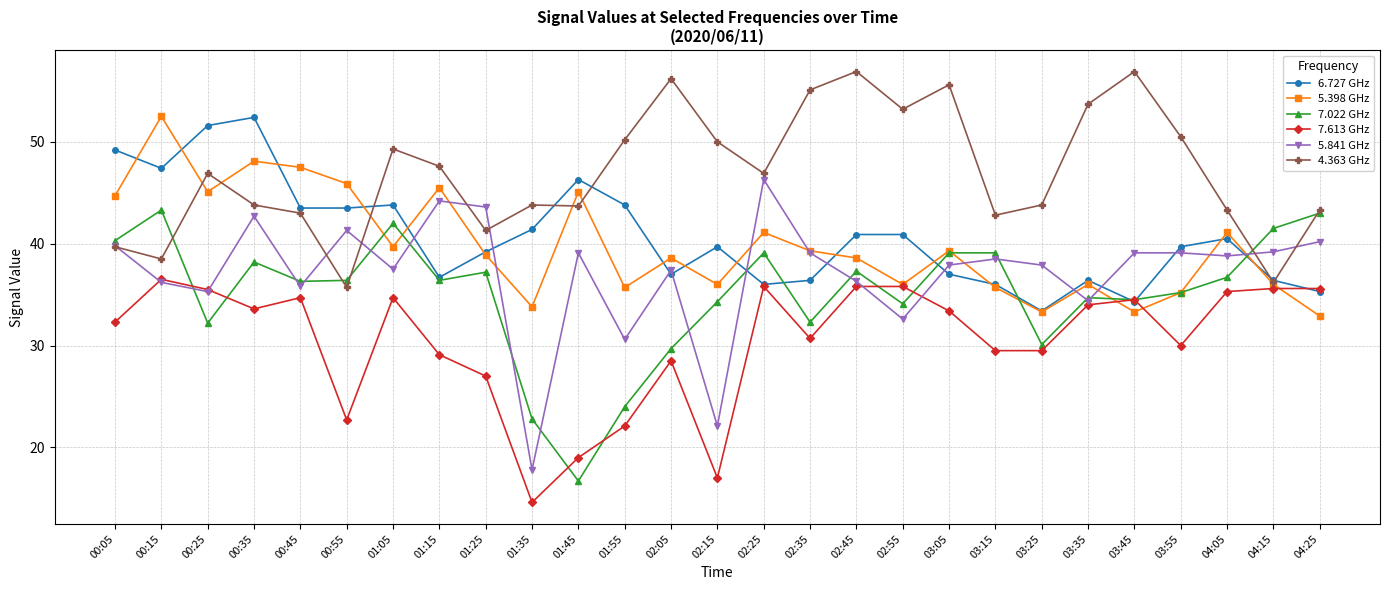

True or false: 6.727 GHz has a value of 23.9 at 01:55.

False